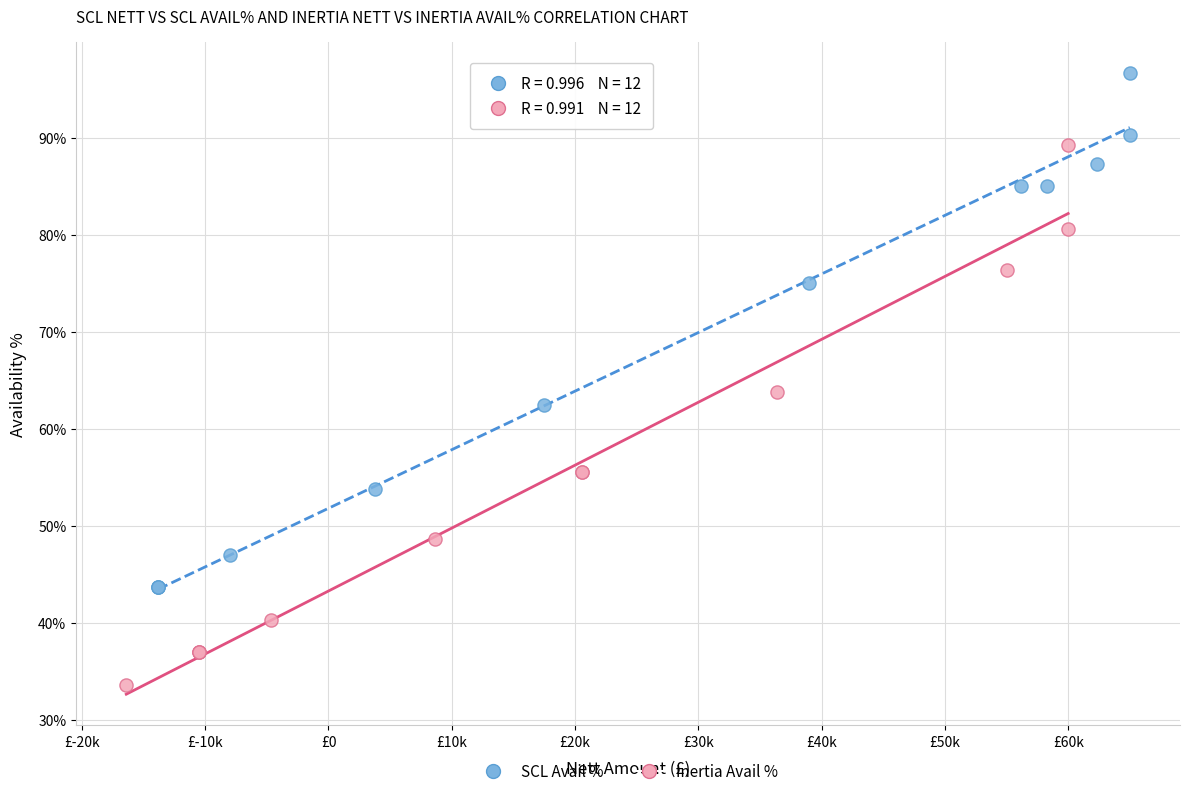

Which series has the largest Y range (max minus min)?

Inertia Avail %